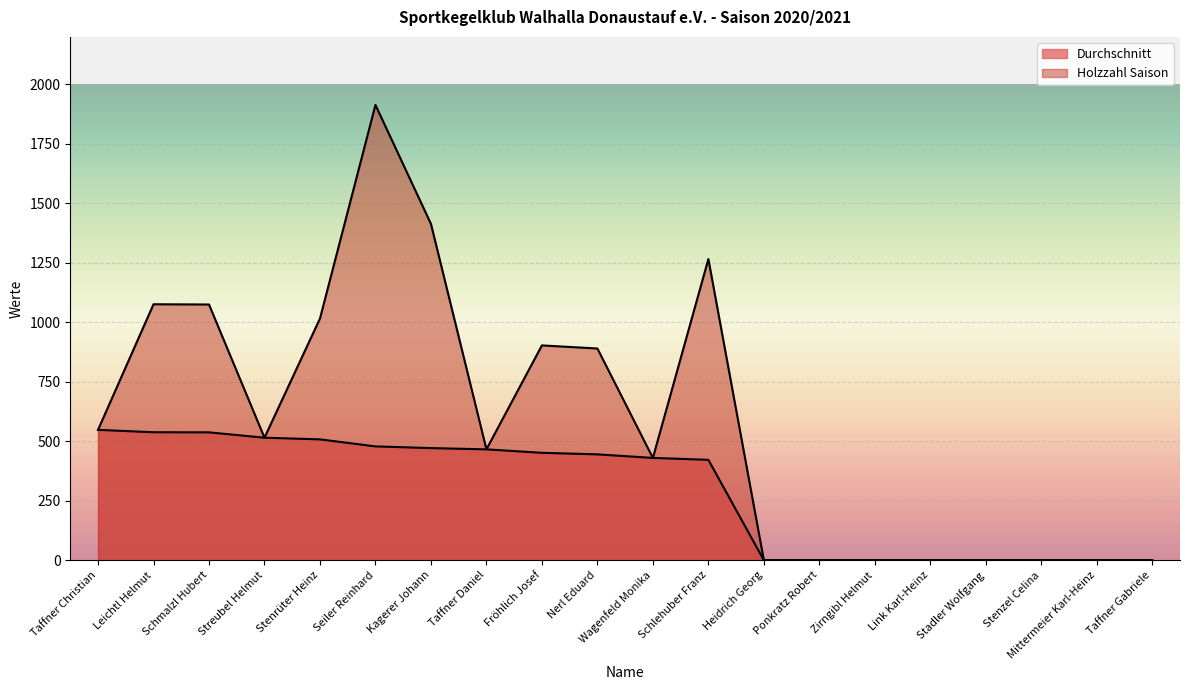

List the series in order of their peak value, lowest first.

Durchschnitt, Holzzahl Saison